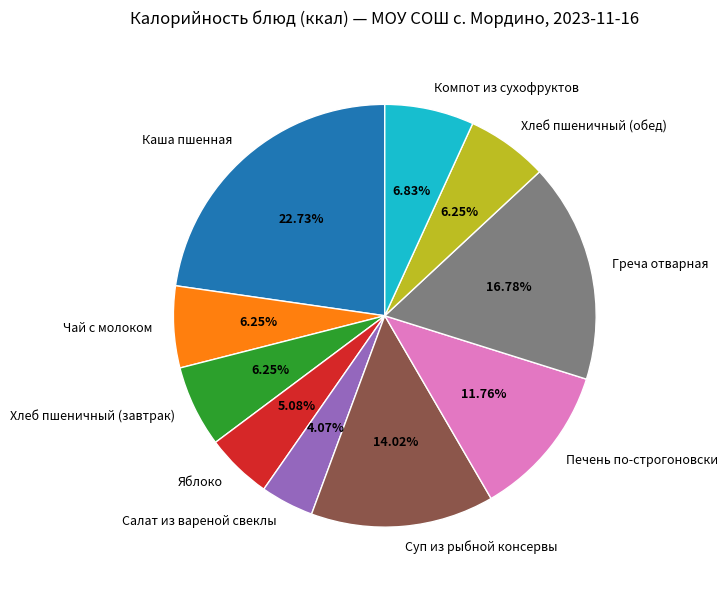

To the nearest percent, what is the average slice percentage?

10%